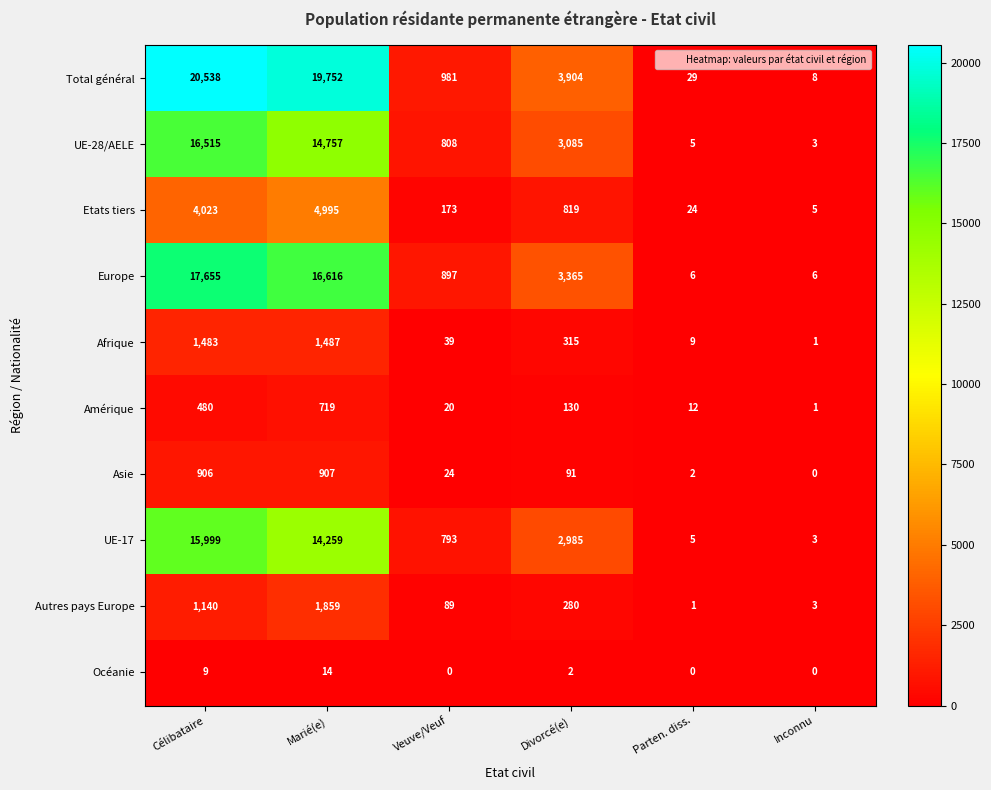

What is the total value across all series at Inconnu?

30